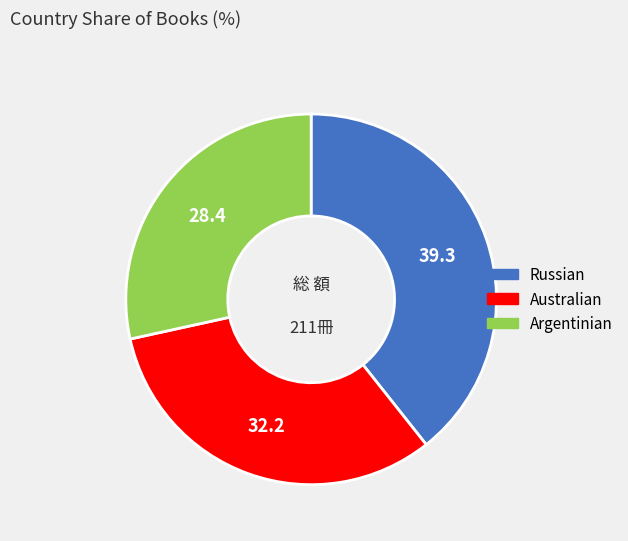

Is it true that Australian is 18% of the pie?

False